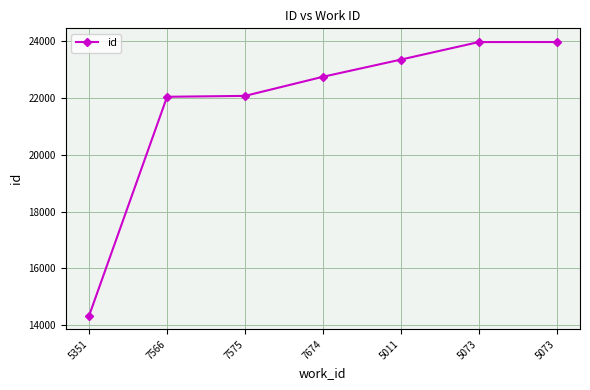

How many categories are shown in the chart?

7